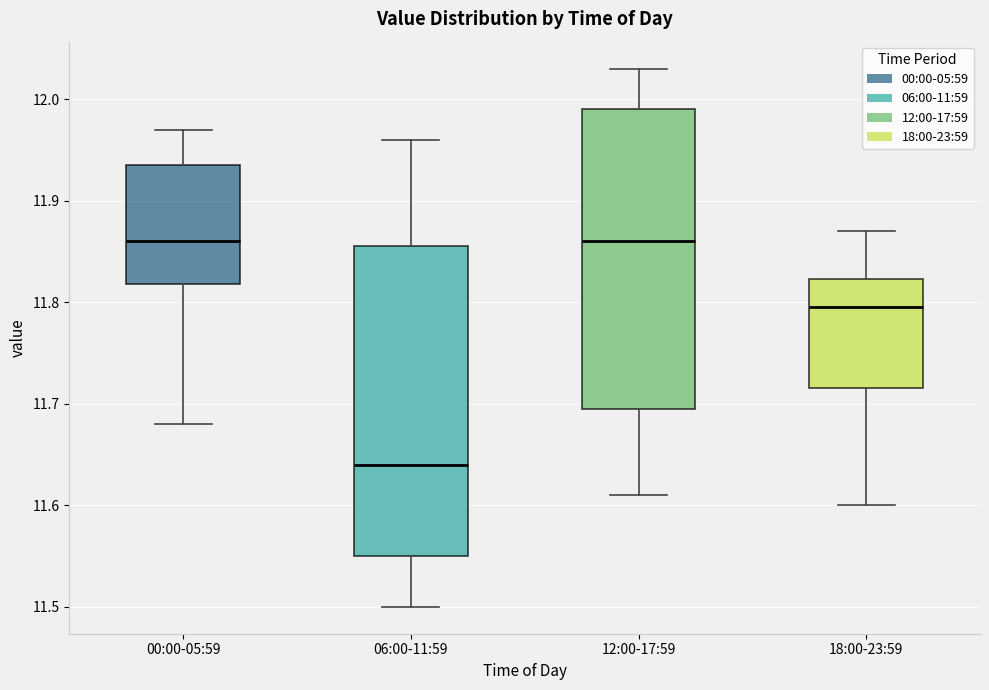

Reading left to right, read every box against the y-axis: the position of its median line, the range the box covers, and the ends of its whiskers. The values are not printed on the chart, so give them approximately, as read against the axis.

00:00-05:59: median 11.86, box 11.82 to 11.94, whiskers 11.68 to 11.97
06:00-11:59: median 11.64, box 11.55 to 11.86, whiskers 11.50 to 11.96
12:00-17:59: median 11.86, box 11.70 to 11.99, whiskers 11.61 to 12.03
18:00-23:59: median 11.80, box 11.72 to 11.82, whiskers 11.60 to 11.87